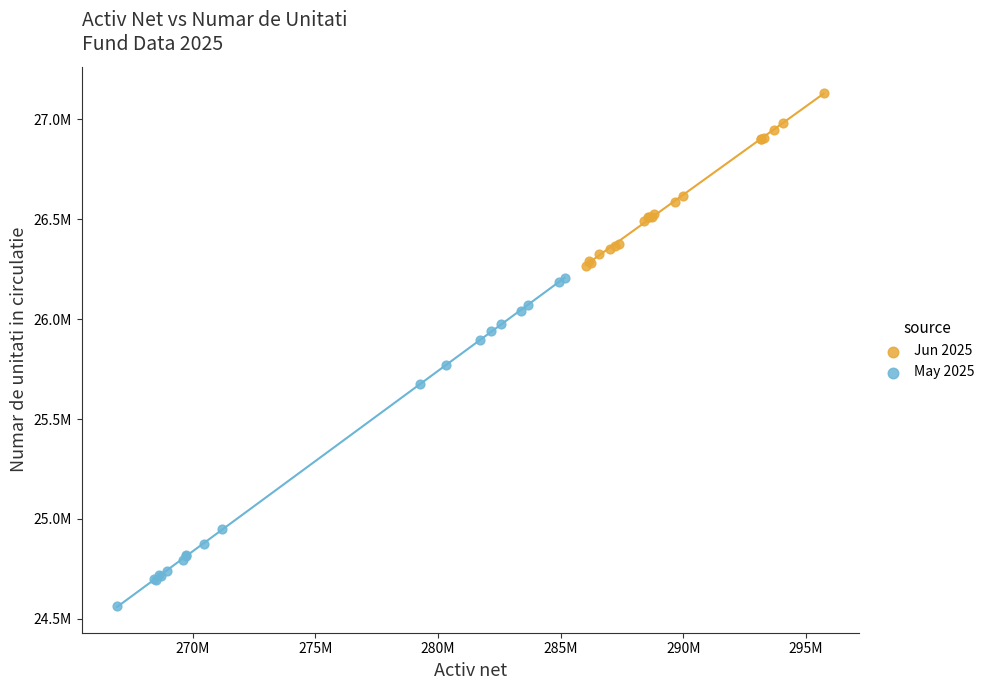

Which series contains the lowest Y value?

May 2025